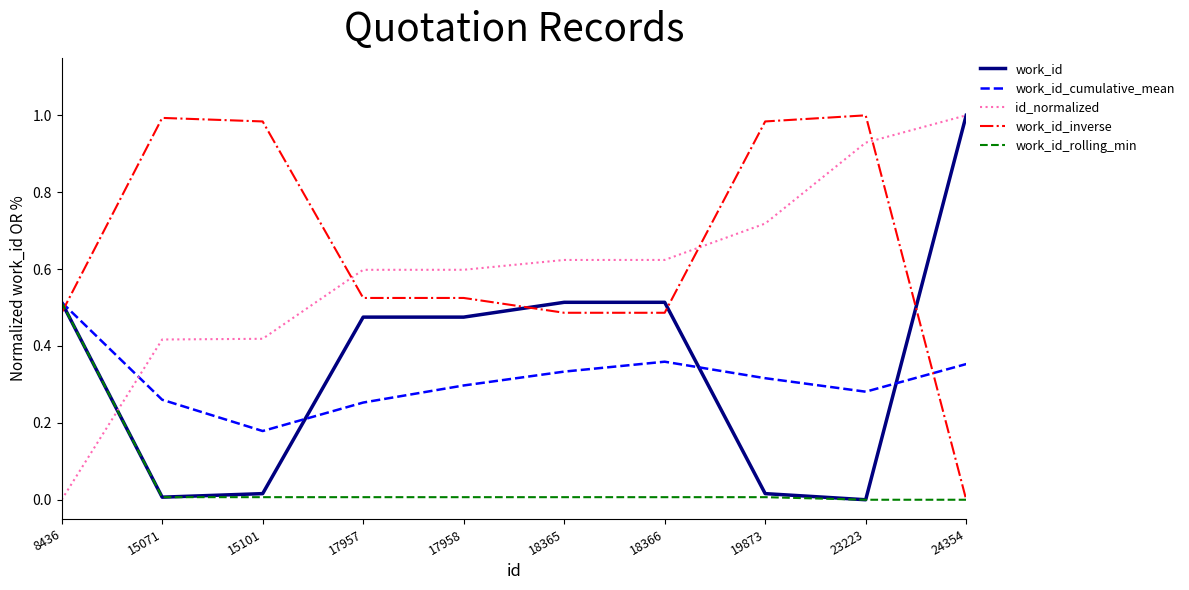

Between 8436 and 24354, which series saw the biggest shift?

id_normalized